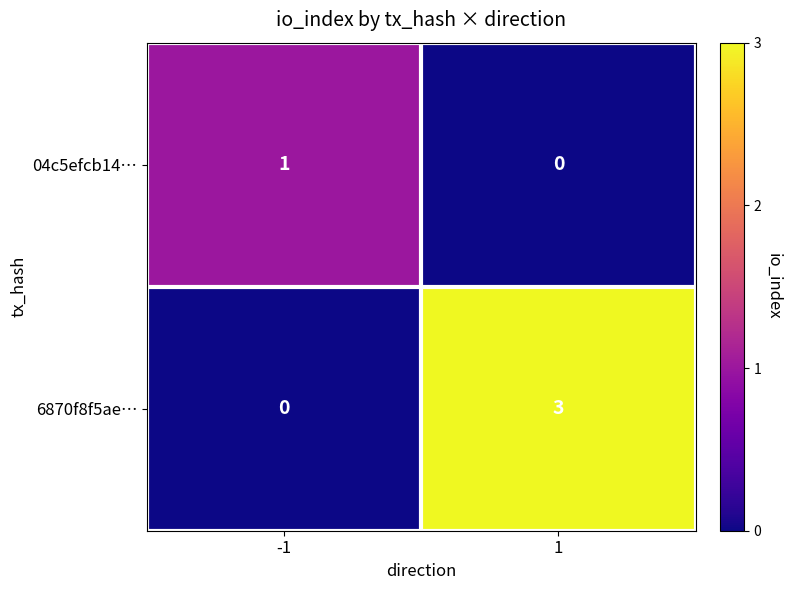

Is it true that 04c5efcb14… equals 2 at -1?

False